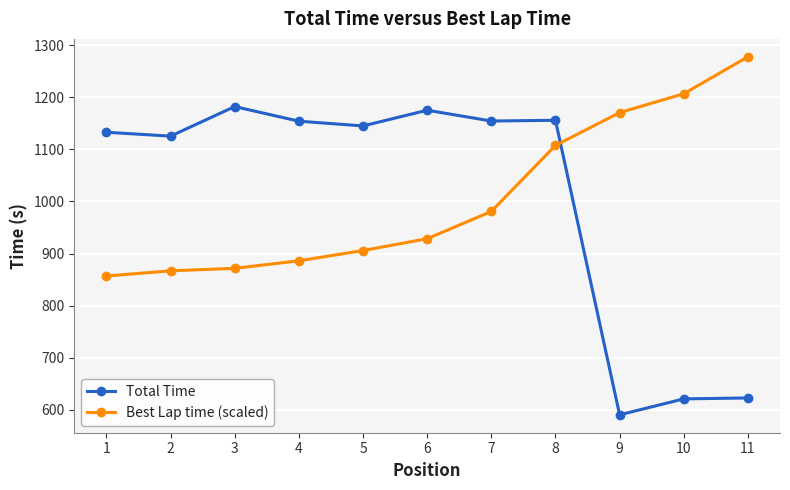

The value of Total Time at 6 is 1175.3. True or false?

True